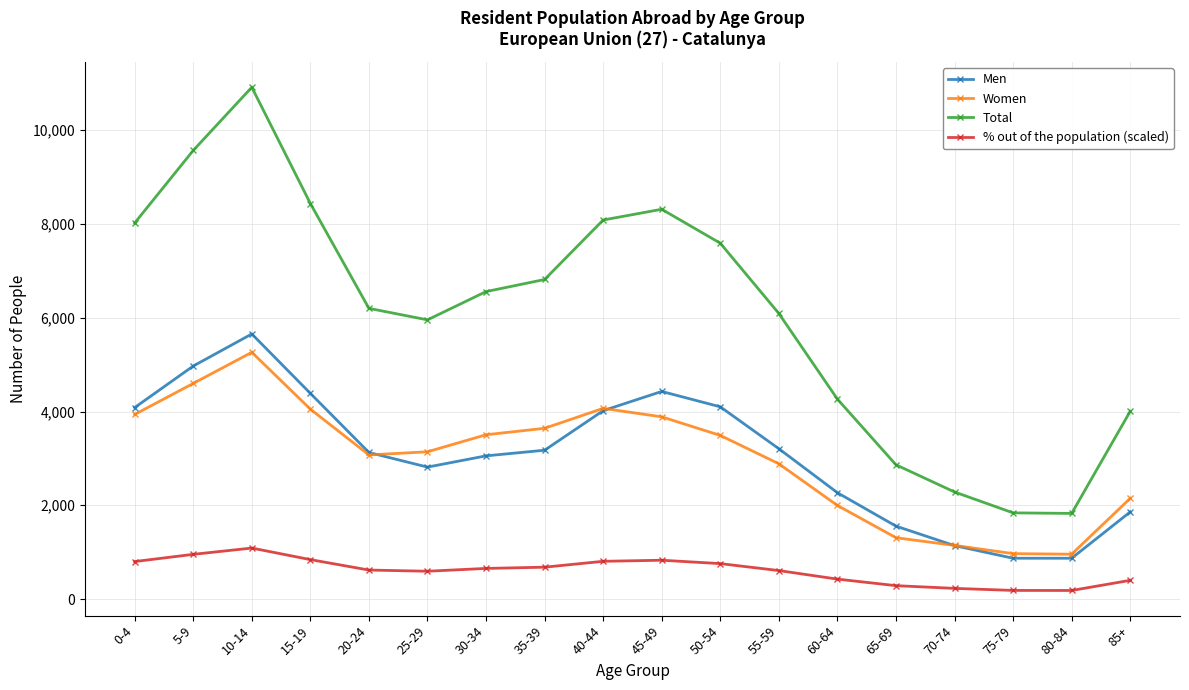

Does the chart have visible grid lines?

Yes